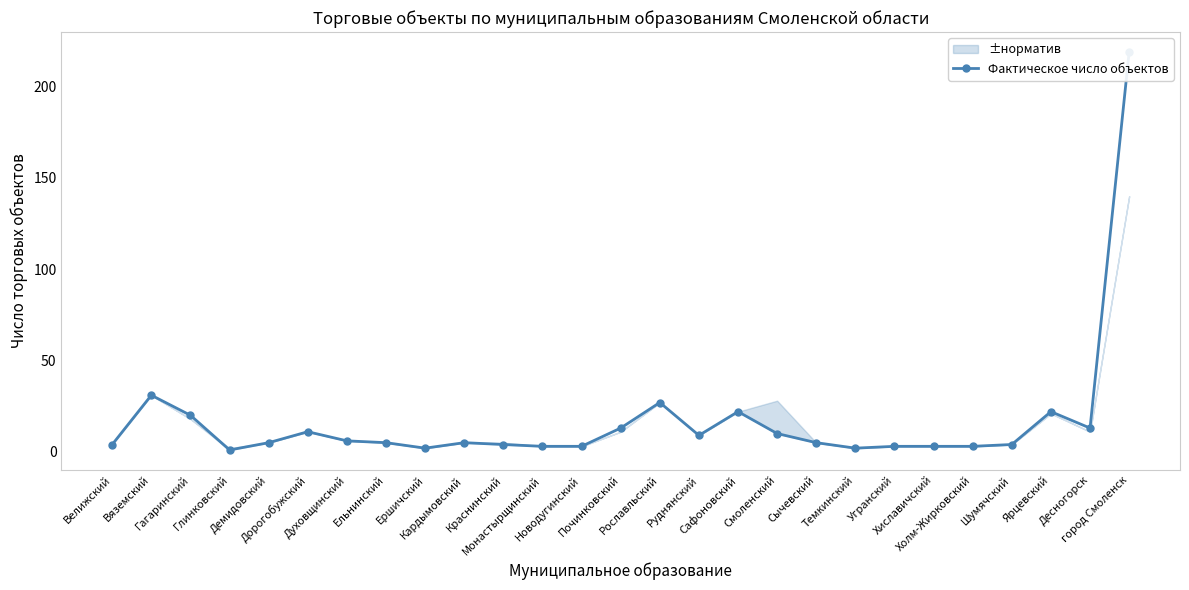

True or false: the data shows 31 at Сафоновский.

False